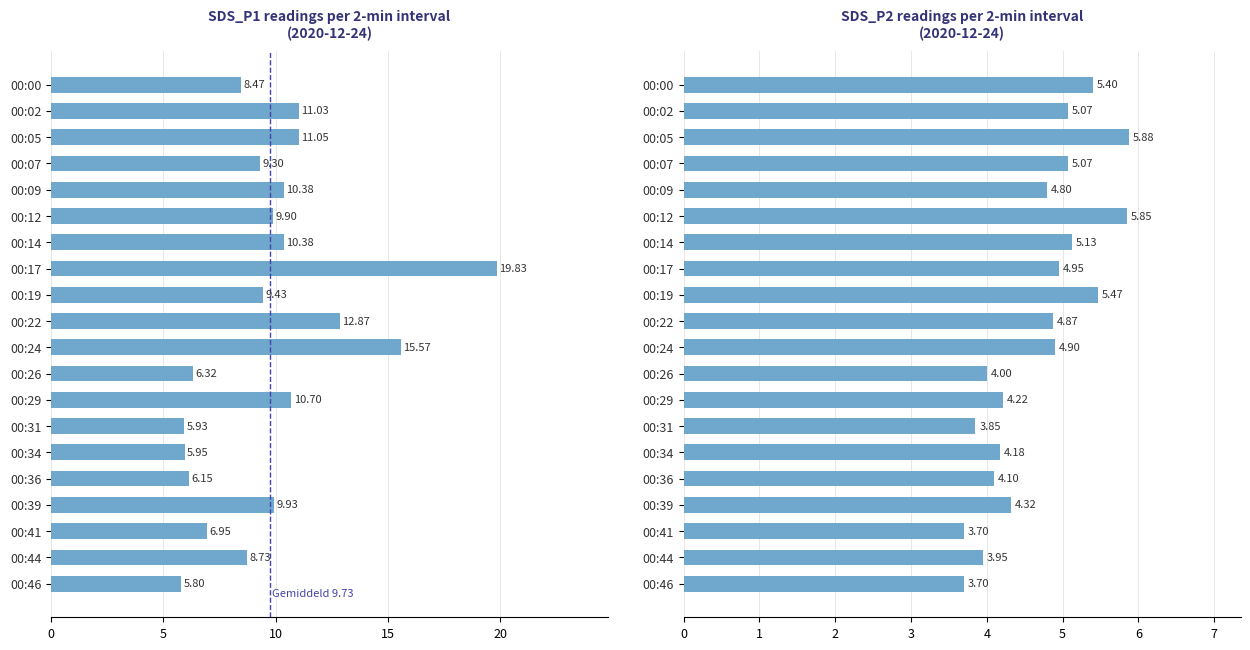

What are all the series names shown in the legend?

SDS_P1, SDS_P2